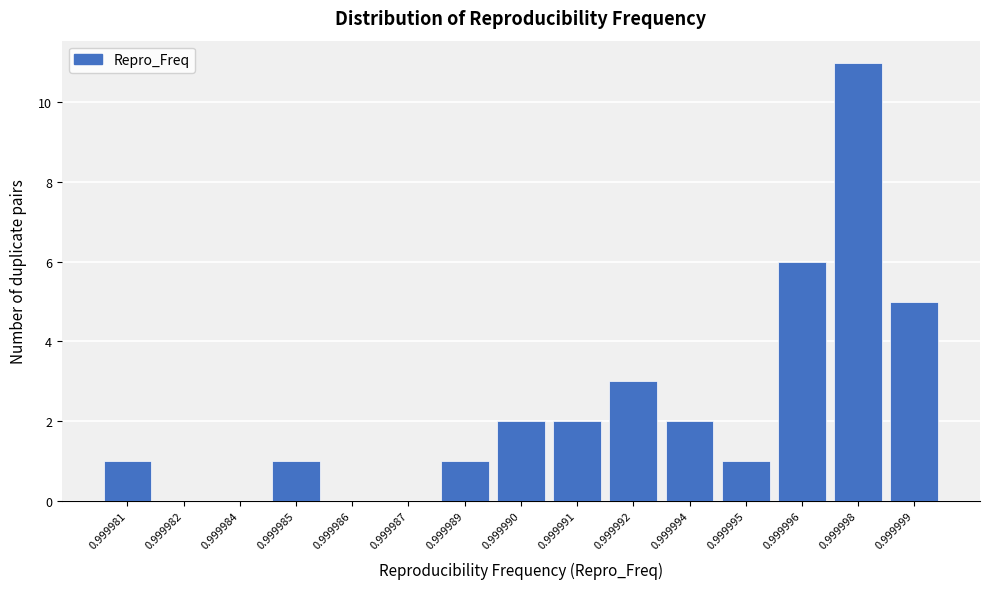

Reading left to right, list all the values displayed in this chart.

0.999981=1	0.999982=0	0.999984=0	0.999985=1	0.999986=0	0.999987=0	0.999989=1	0.999990=2	0.999991=2	0.999992=3	0.999994=2	0.999995=1	0.999996=6	0.999998=11	0.999999=5